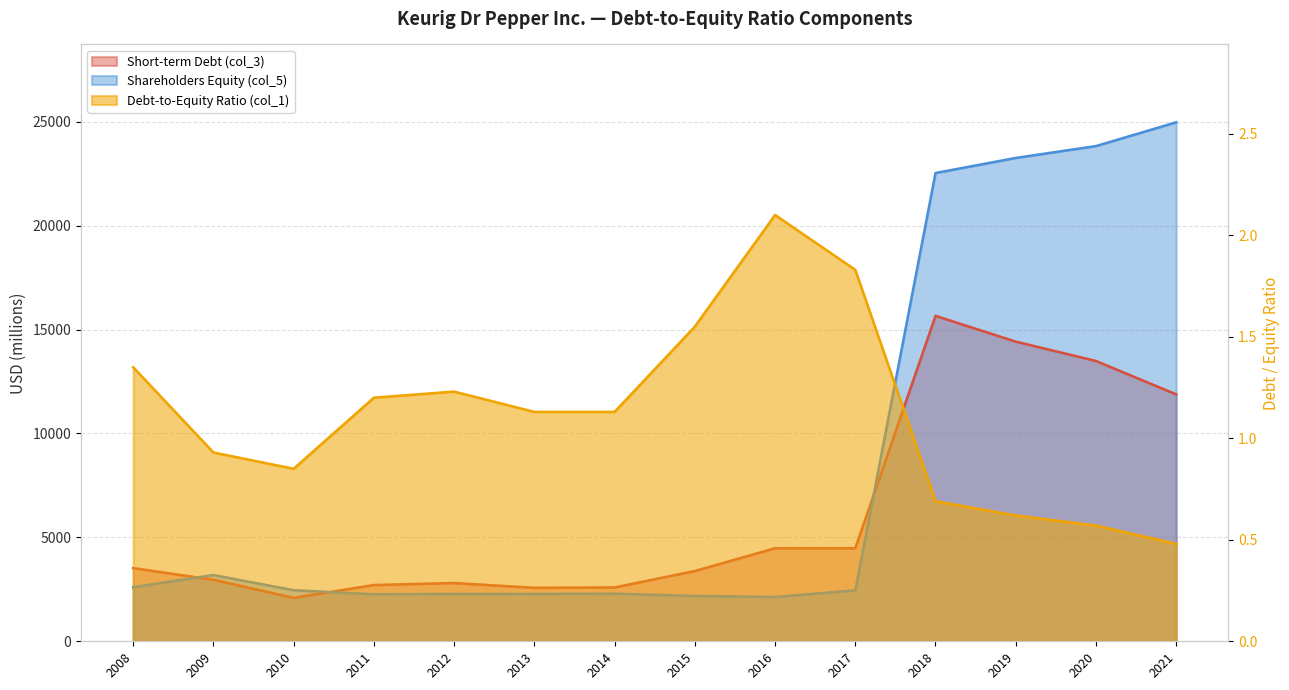

What is the difference between the highest and lowest values at 2019?

23256.4